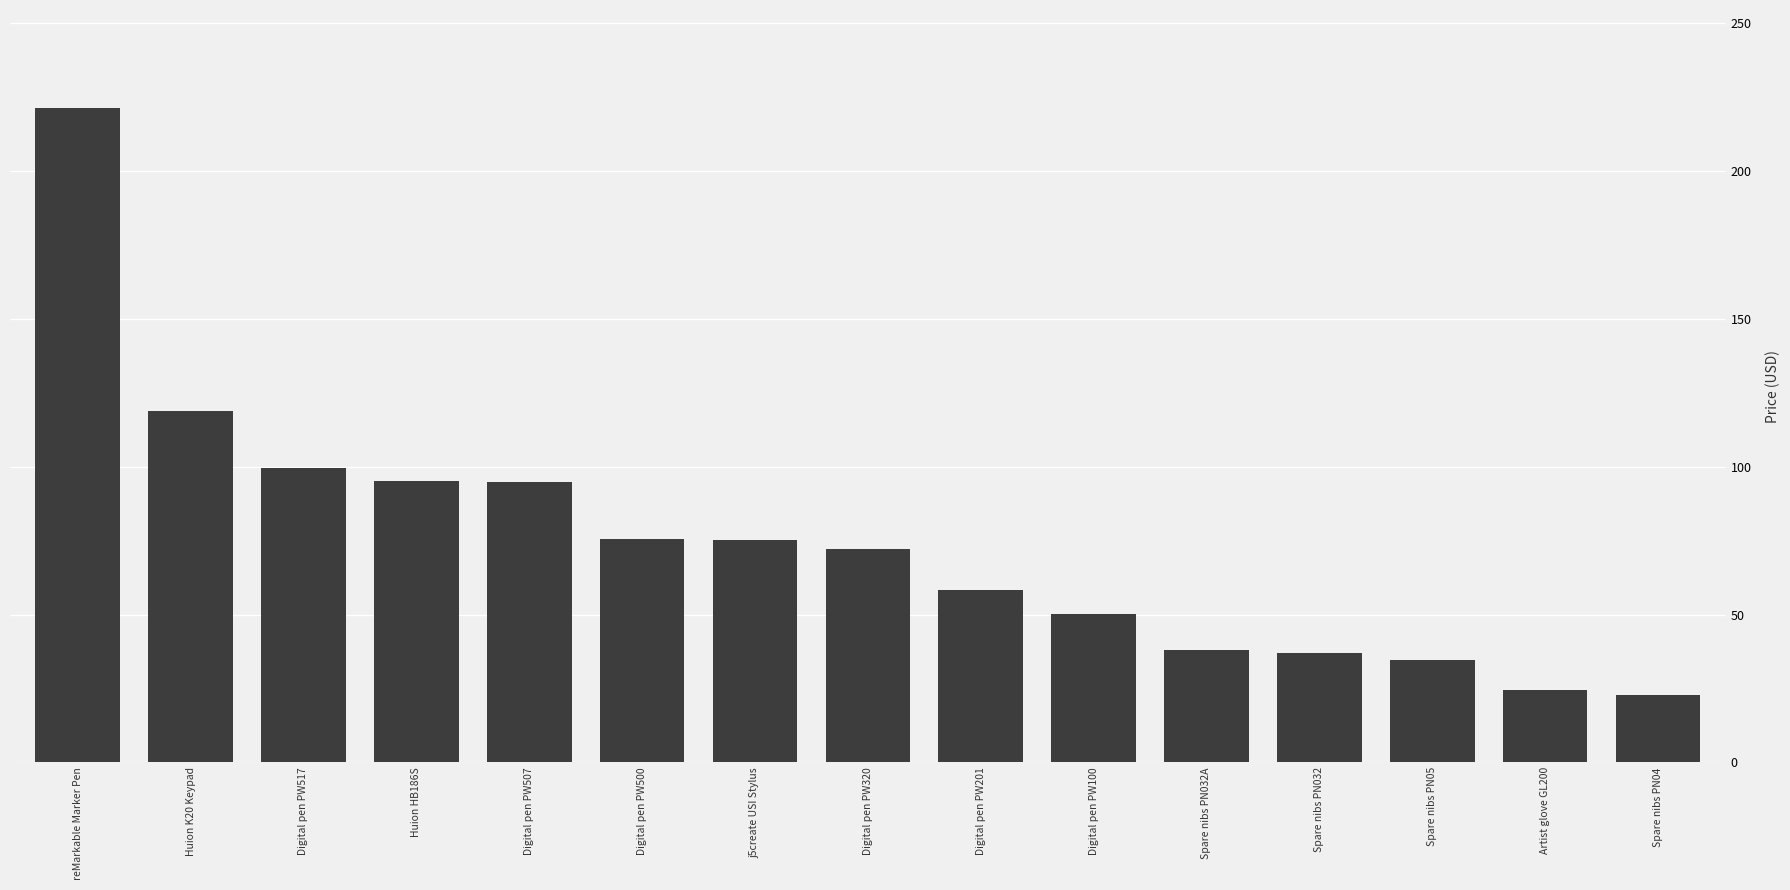

Are the bars horizontal?

No